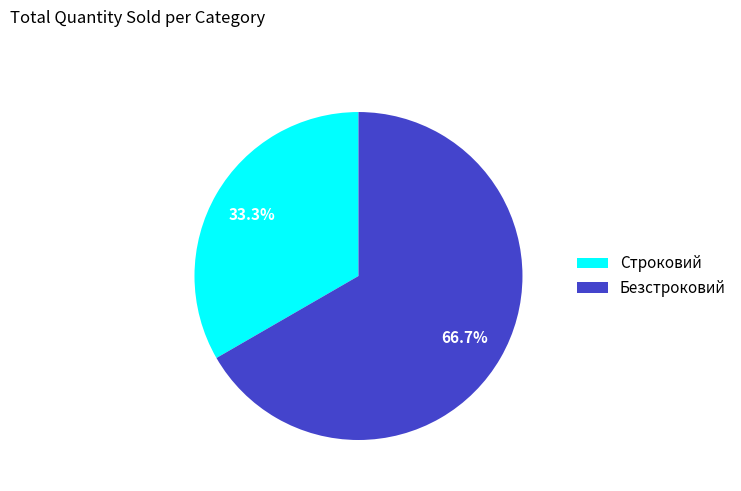

How many segments does this pie chart have?

2